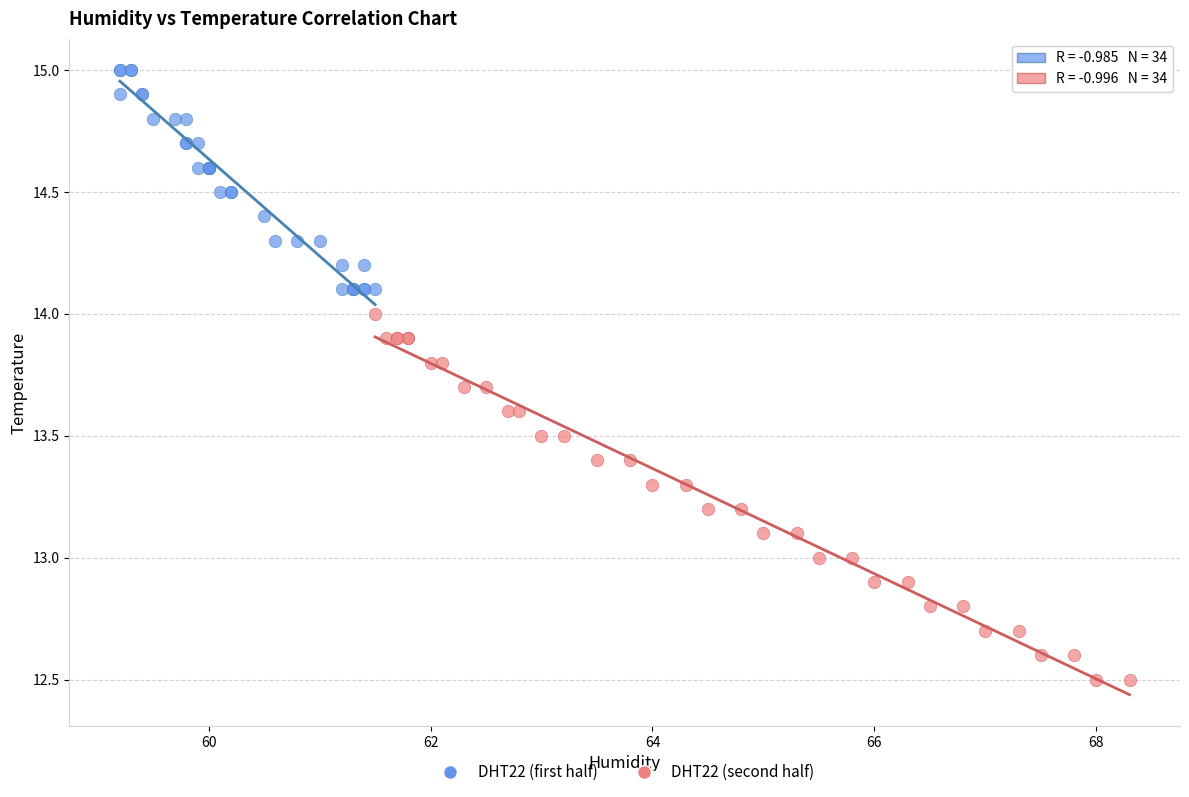

Which series reaches the maximum Y coordinate?

DHT22 (first half)